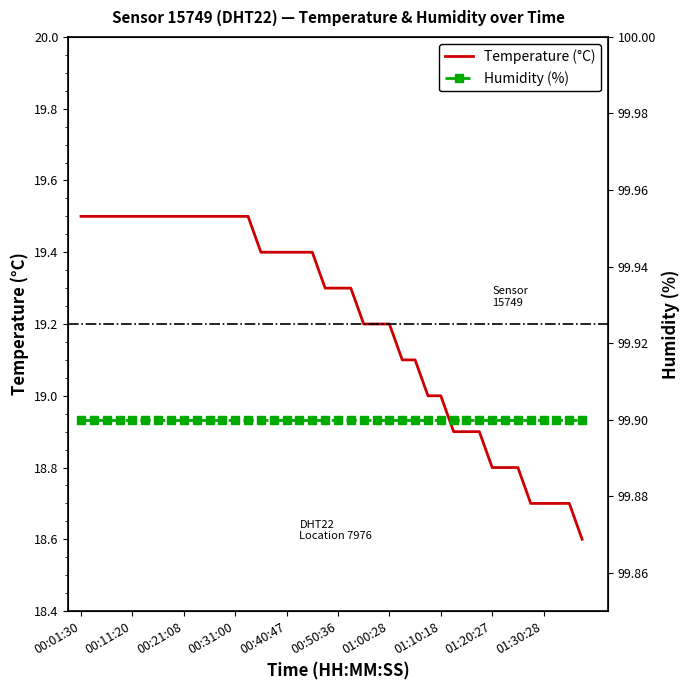

Between 14 and 33, which is larger?

14